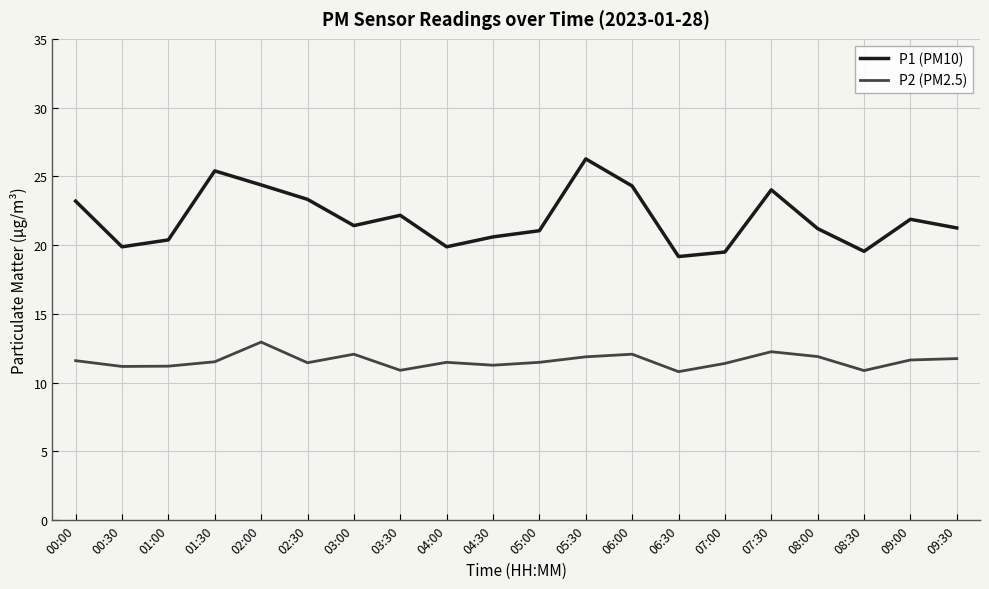

What is the minimum value for P1 (PM10)?

19.2